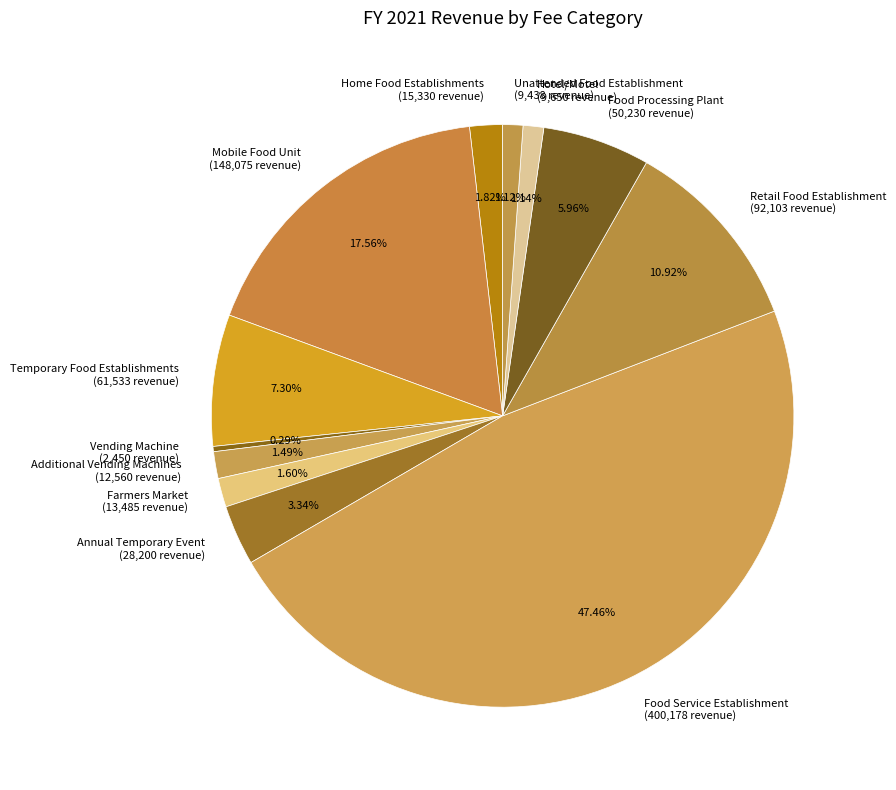

Do Additional Vending Machines (12,560 revenue) and Unattended Food Establishment (9,438 revenue) together represent more than half of the pie?

No